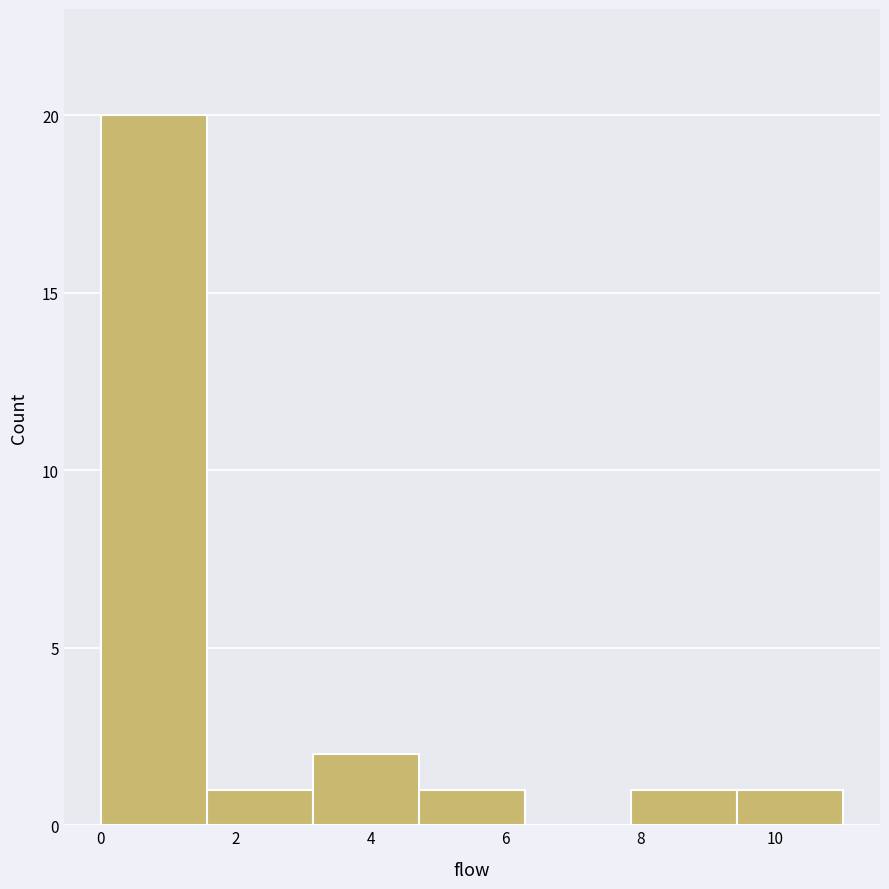

Reading left to right, transcribe this chart: for each bar, give the range it covers on the x-axis and its height. Neither the bar edges nor the heights are printed on the chart, so give them approximately, as read against the axes.

0.0 to 1.6: 20
1.6 to 3.2: 1
3.2 to 4.8: 2
4.8 to 6.2: 1
6.2 to 7.8: 0
7.8 to 9.4: 1
9.4 to 11.0: 1